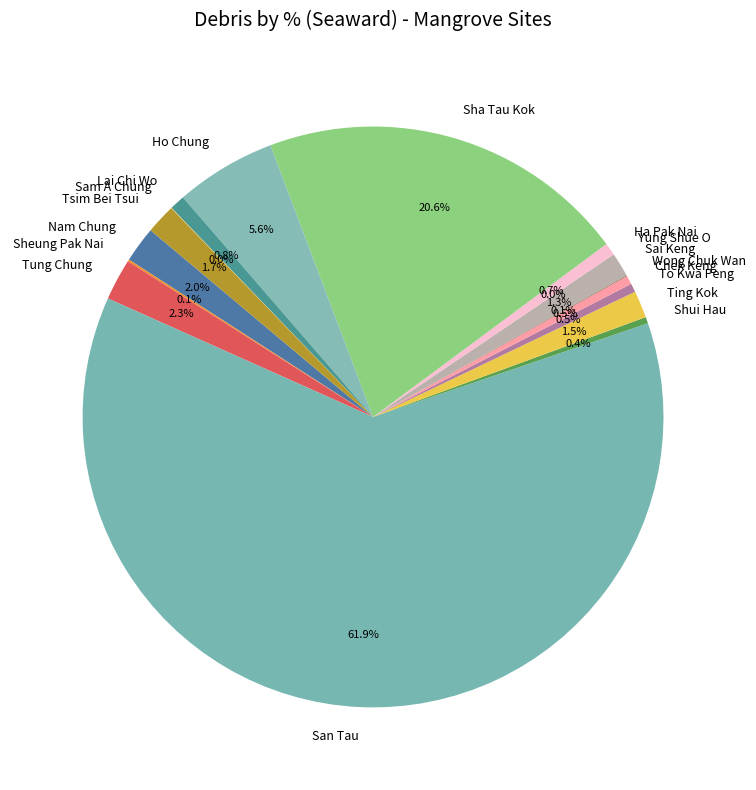

Is the sum of Tsim Bei Tsui and Wong Chuk Wan greater than half?

No